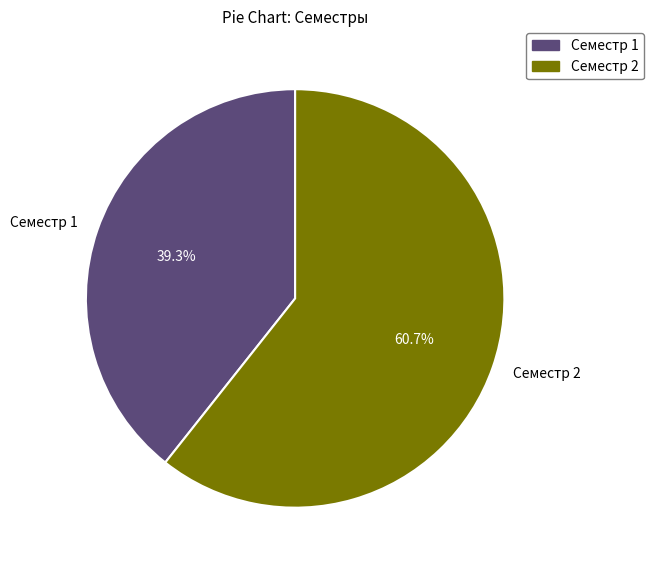

Do Семестр 2 and Семестр 1 together represent more than half of the pie?

Yes